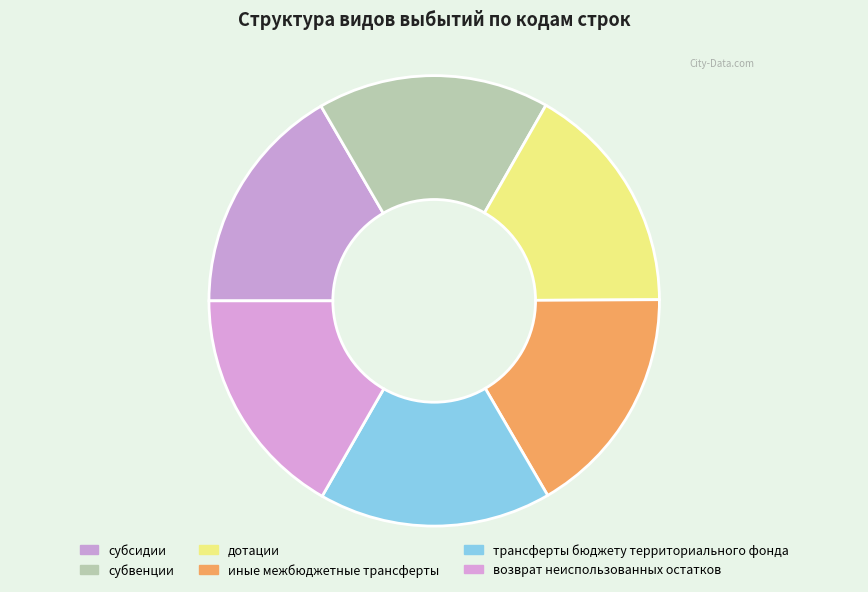

Is there a majority slice in this chart?

No